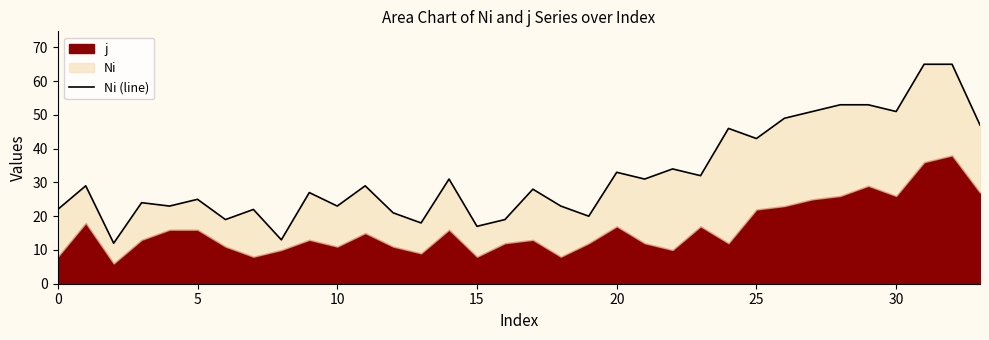

Approximately how many times larger is the value at 18 compared to 12?

1.1